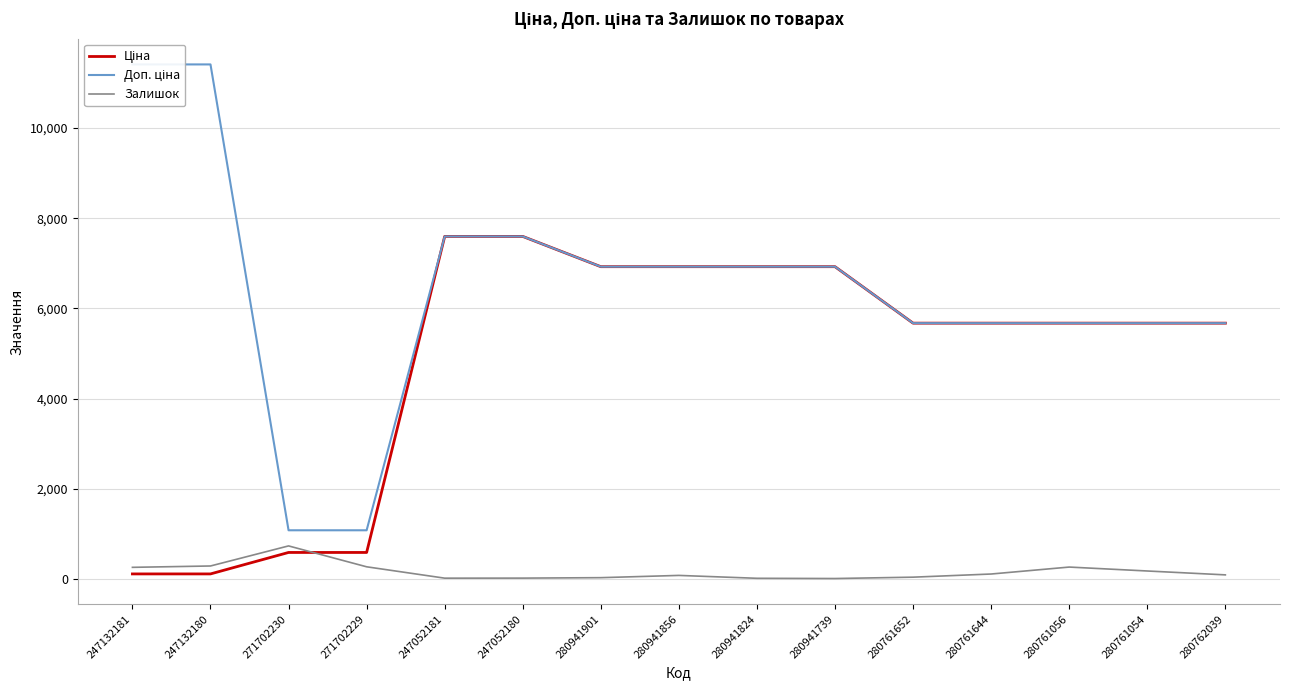

Reading left to right, transcribe all the data shown in this chart.

Ціна: 114.1	114.1	589.9	589.9	7596.5	7596.5	6925.7	6925.7	6925.7	6925.7	5673.8	5673.8	5673.8	5673.8	5673.8
Доп. ціна: 11410.0	11410.0	1081.7	1081.7	7596.5	7596.5	6925.7	6925.7	6925.7	6925.7	5673.8	5673.8	5673.8	5673.8	5673.8
Залишок: 260.0	290.0	735.0	272.0	20.0	21.0	31.0	81.0	17.0	12.0	42.0	112.0	266.0	179.0	93.0